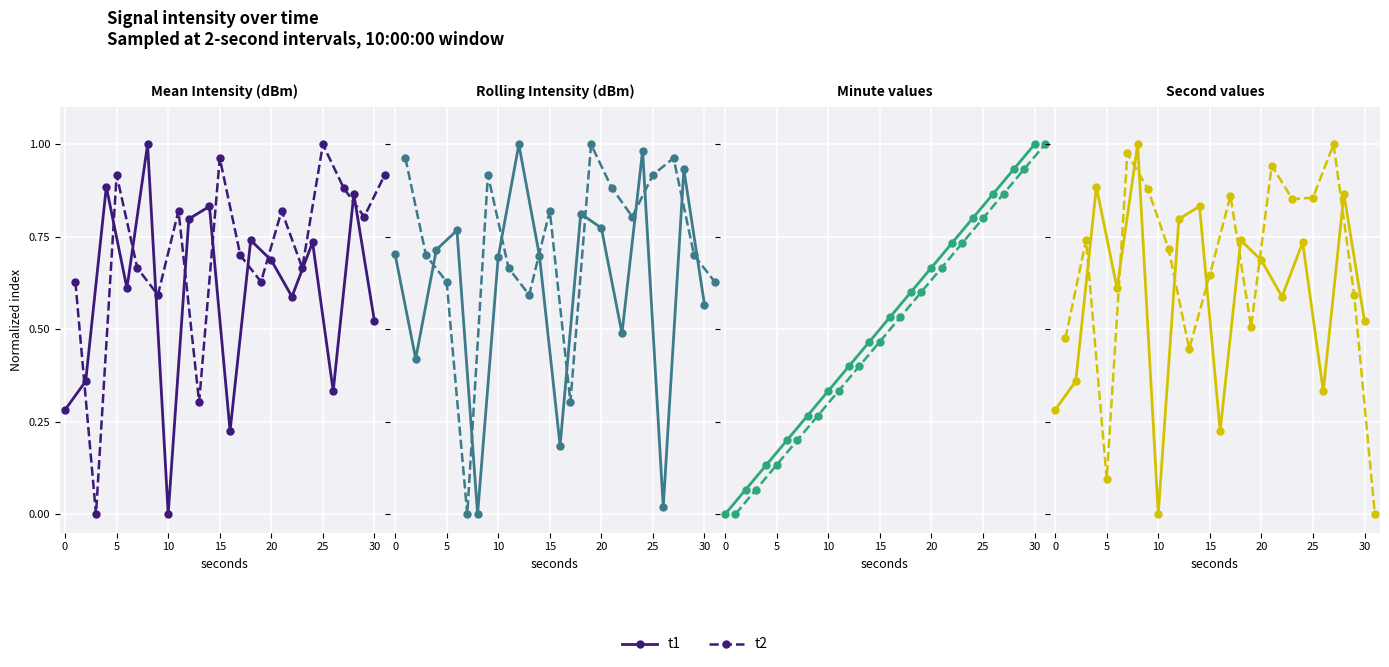

True or false: t1 and t2 cross at least once.

True